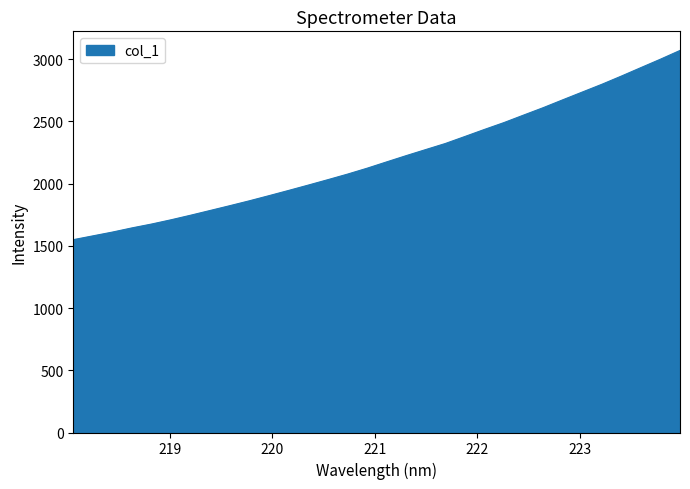

What is the difference between the maximum and minimum values?

1520.3